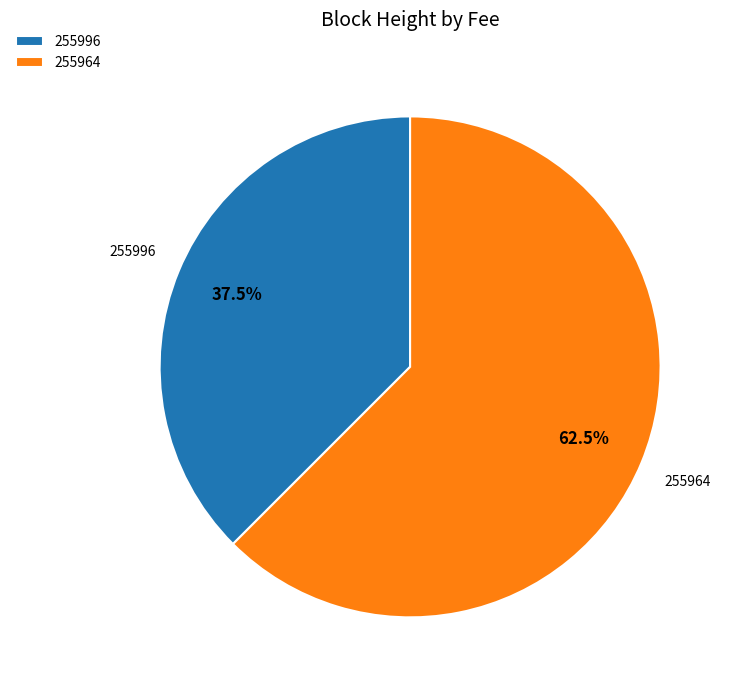

To the nearest percent, what is the difference between the 255964 and 255996 slice percentages?

25%